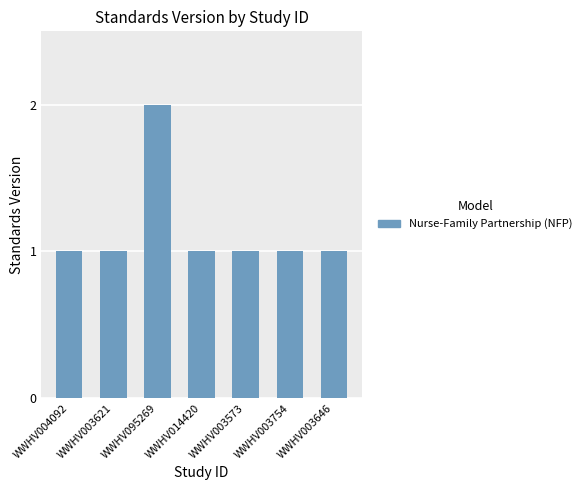

What is the smallest value displayed?

1